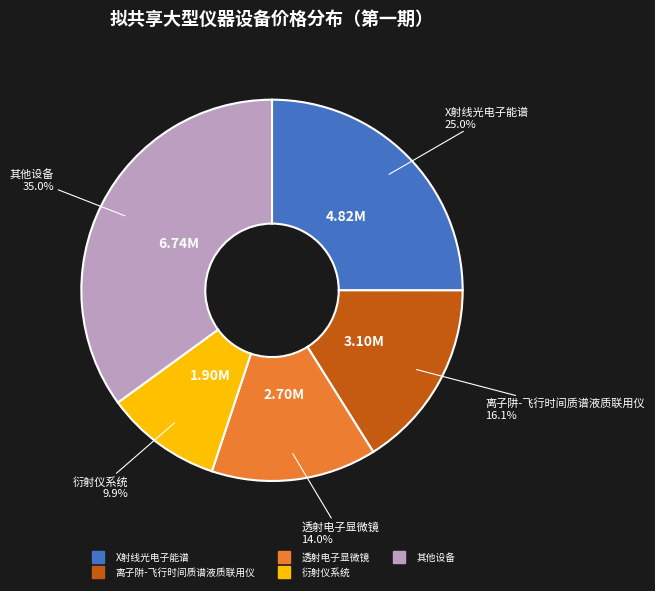

Is there a majority slice in this chart?

No